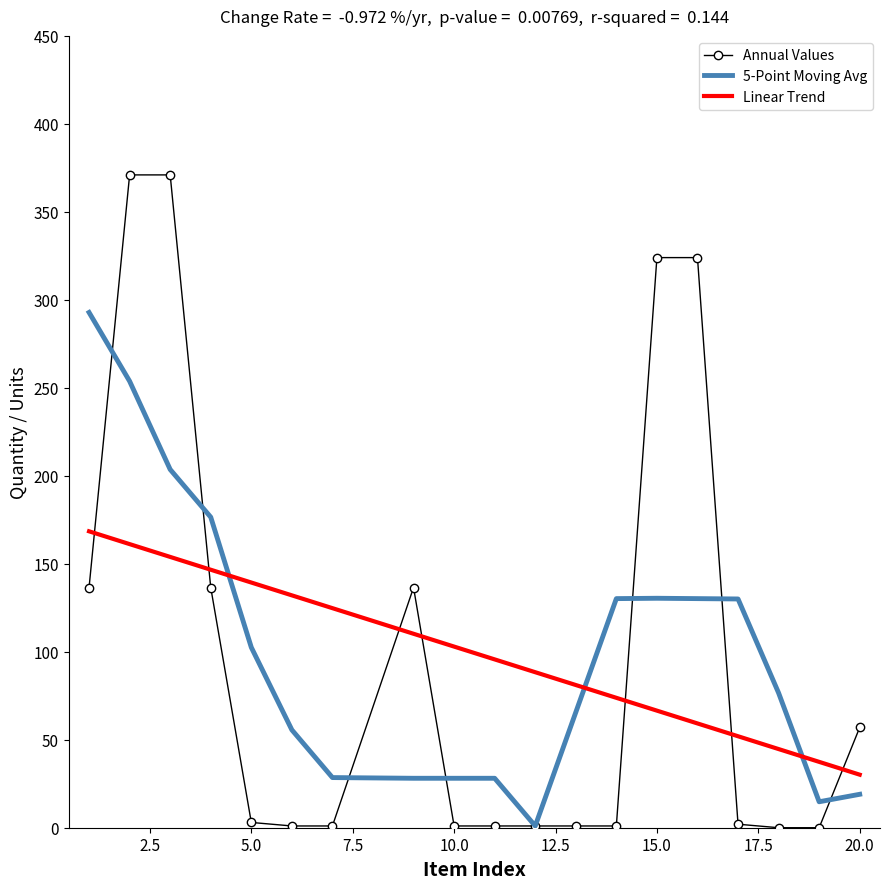

Which series has the largest range (max minus min)?

Annual Values